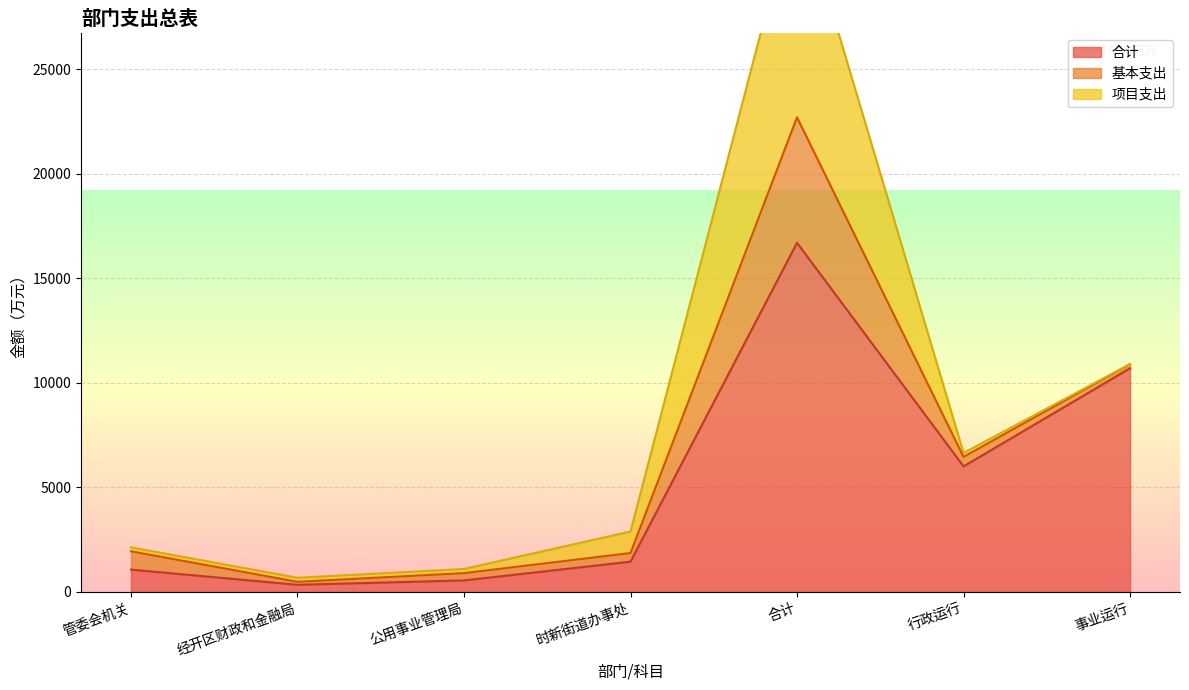

What is the sum of all 项目支出 values?

12493.5